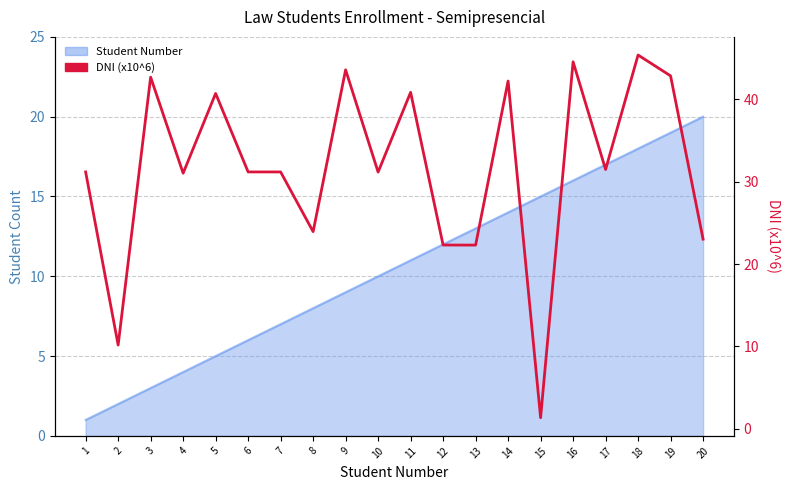

Reading left to right, what are all the values shown in this chart?

1=31.2	2=10.2	3=42.7	4=31.0	5=40.7	6=31.2	7=31.2	8=23.9	9=43.6	10=31.2	11=40.9	12=22.3	13=22.3	14=42.2	15=1.3	16=44.6	17=31.5	18=45.4	19=42.9	20=23.0